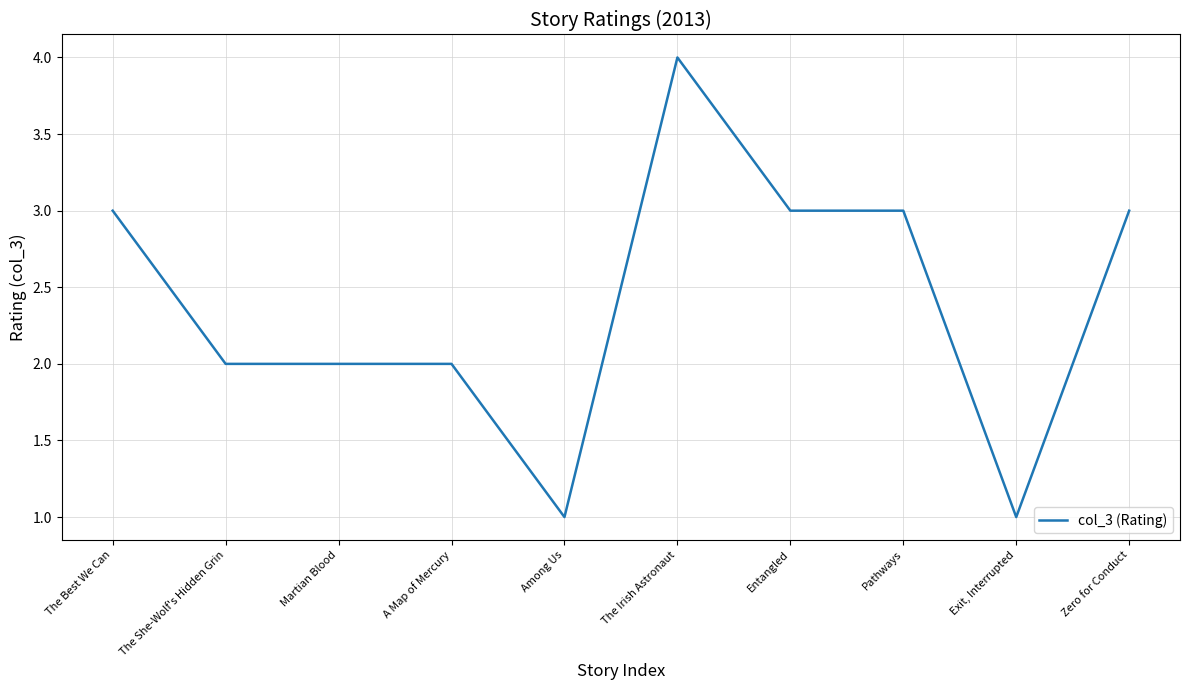

Is it true that the value at Pathways is 3?

True